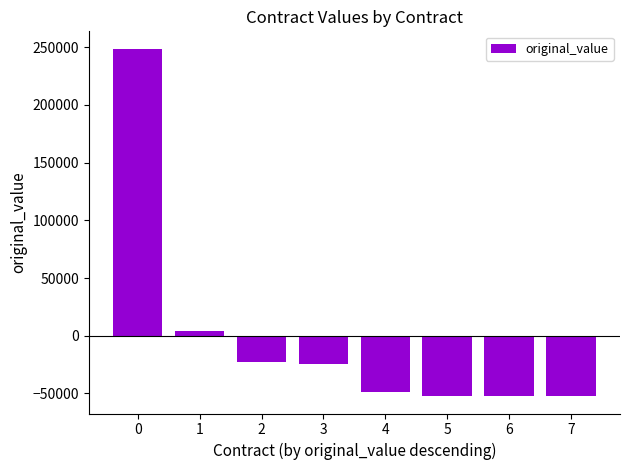

Read the value at 1.

3800.2